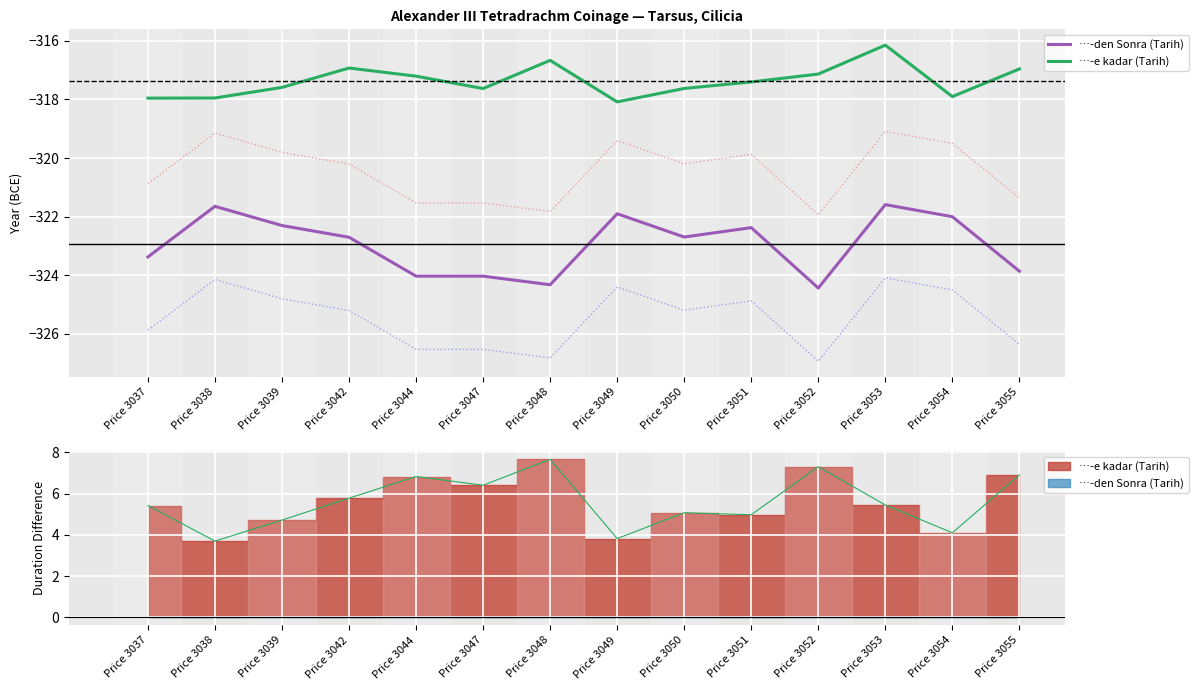

True or false: …-e kadar (Tarih) and …-den Sonra (Tarih) cross at least once.

False